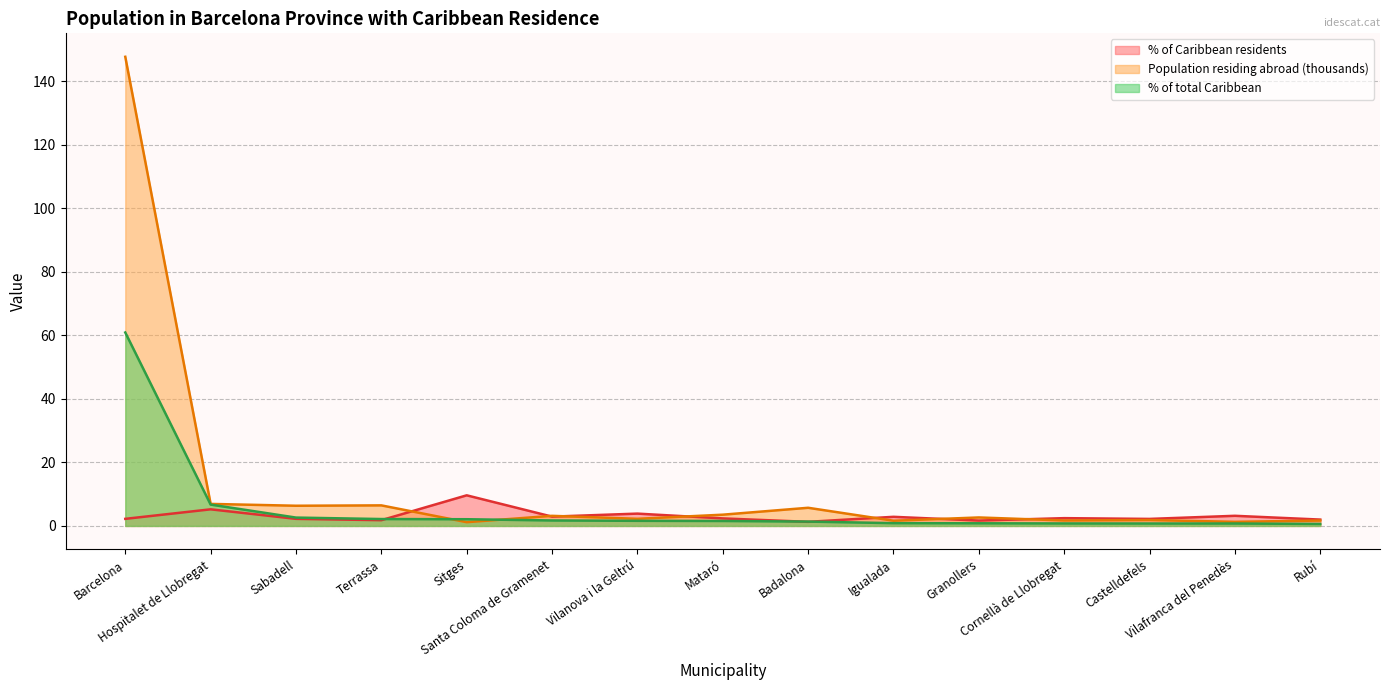

What is the difference between the maximum and second lowest values in the % of total Caribbean series?

60.2